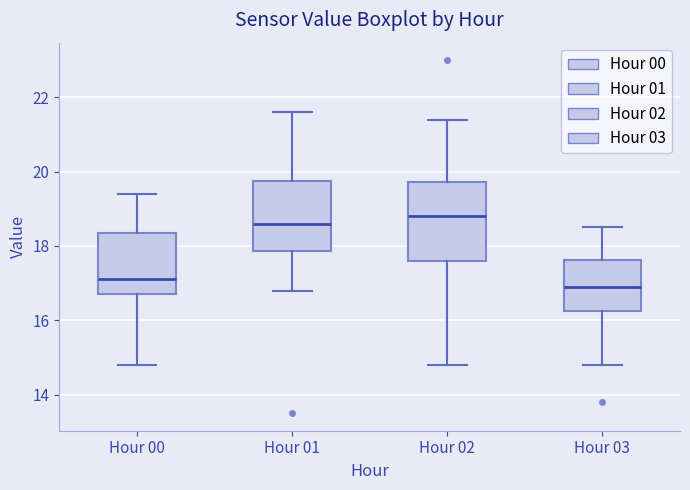

Comparing the boxes themselves (not the whiskers), which one is the tallest?

Hour 02